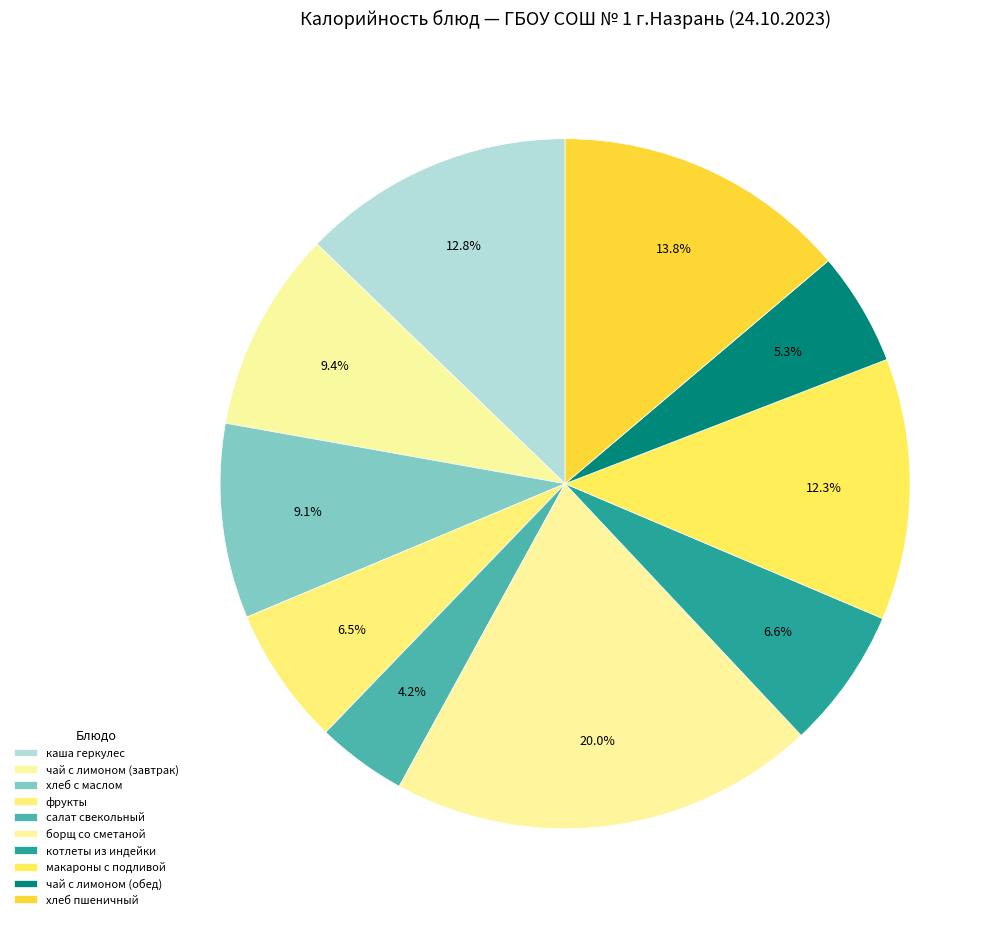

What is the change in value from хлеб с маслом to макароны с подливой?

+48.4